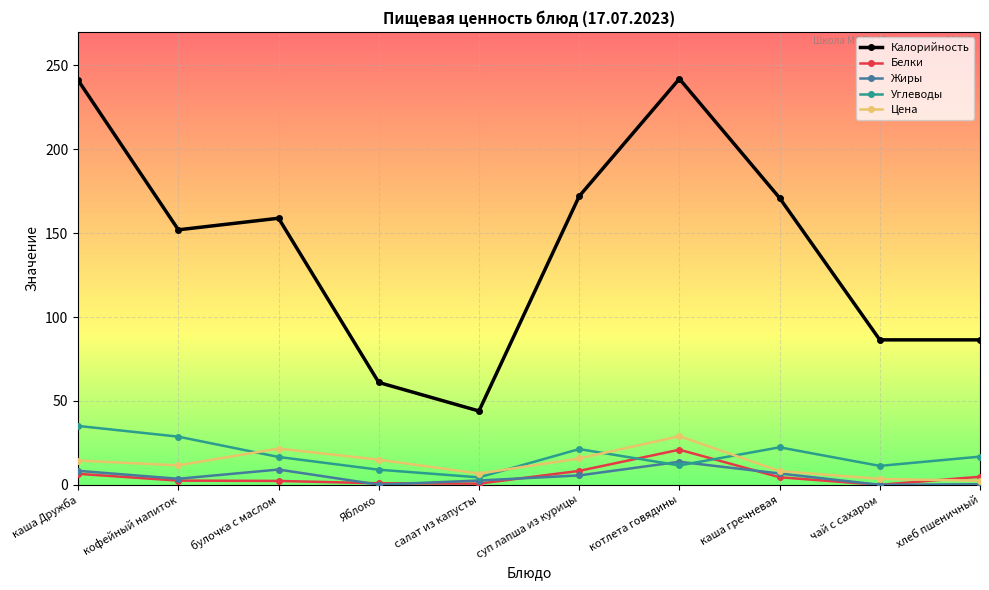

What position from the left is чай с сахаром?

9